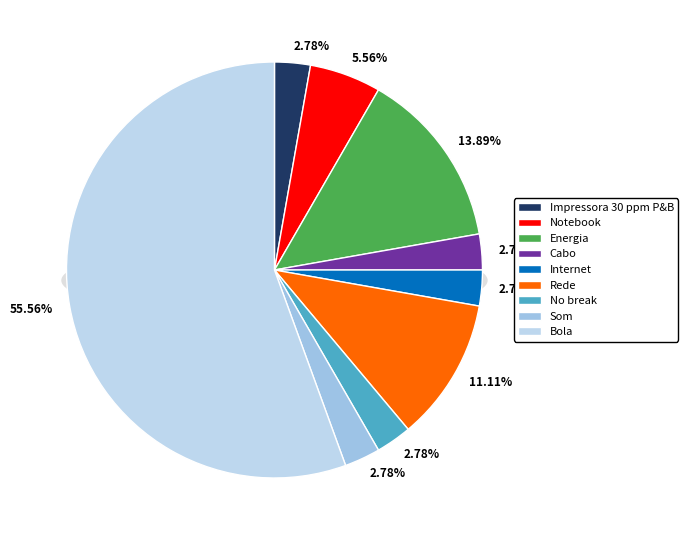

How many slices are in this pie chart?

9